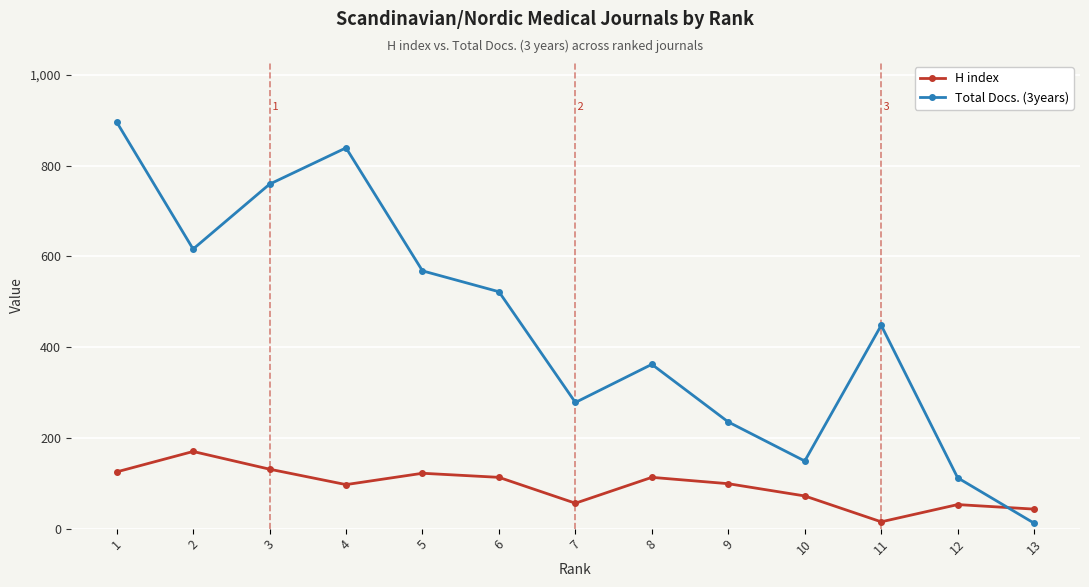

Which series changed the most between 2 and 6?

Total Docs. (3years)